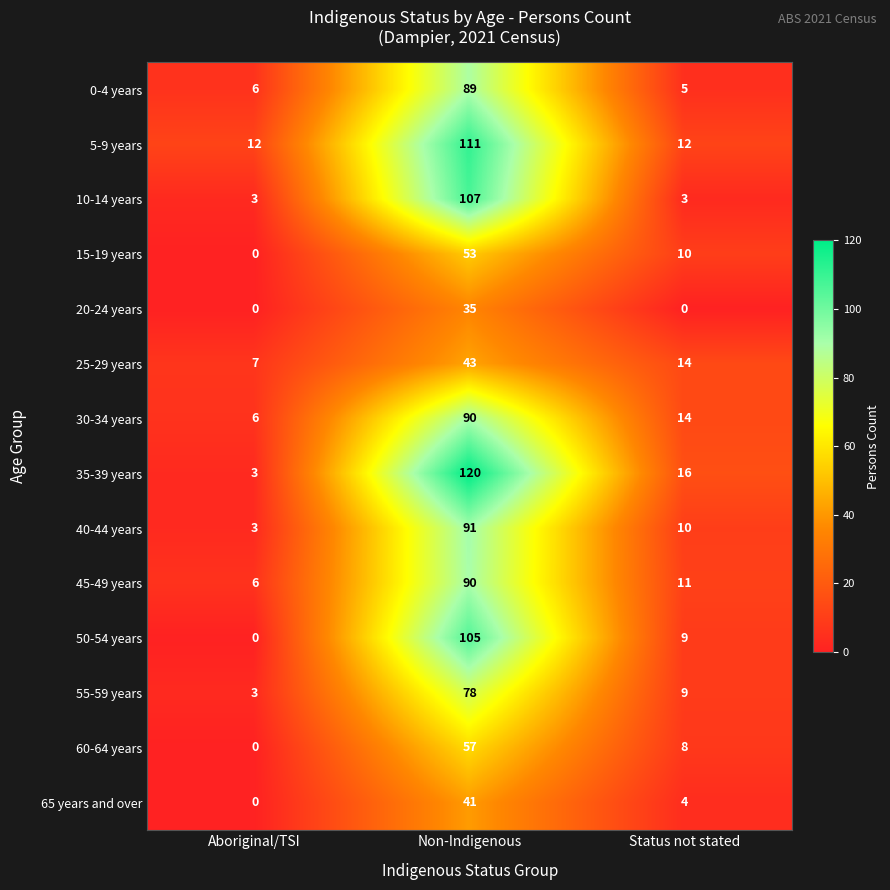

Count the 20-24 years values in the range 0 to 35.

3